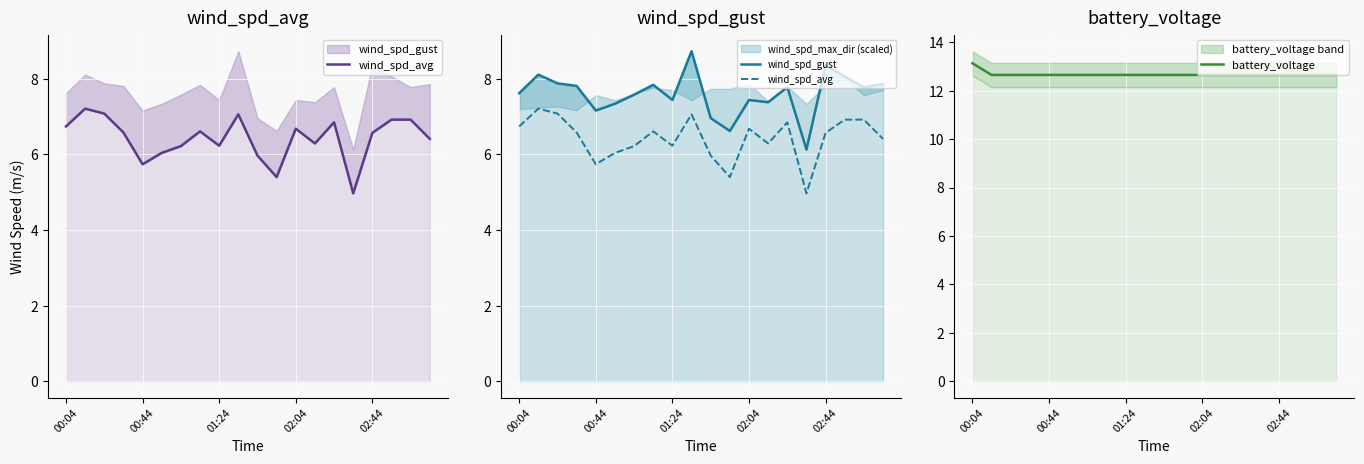

What is the difference between the maximum and minimum values in the wind_spd_gust series?

2.6